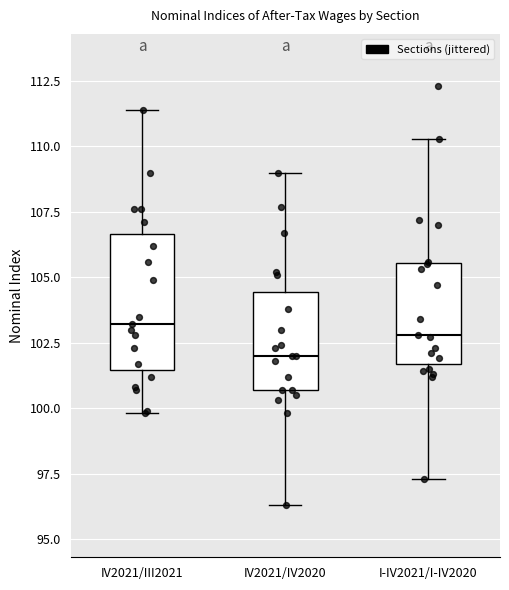

Reading left to right, read every box against the y-axis: the position of its median line, the range the box covers, and the ends of its whiskers. The values are not printed on the chart, so give them approximately, as read against the axis.

IV2021/III2021: median 103.0, box 101.5 to 106.5, whiskers 100.0 to 111.5
IV2021/IV2020: median 102.0, box 100.5 to 104.5, whiskers 96.5 to 109.0
I-IV2021/I-IV2020: median 103.0, box 101.5 to 105.5, whiskers 97.5 to 110.5